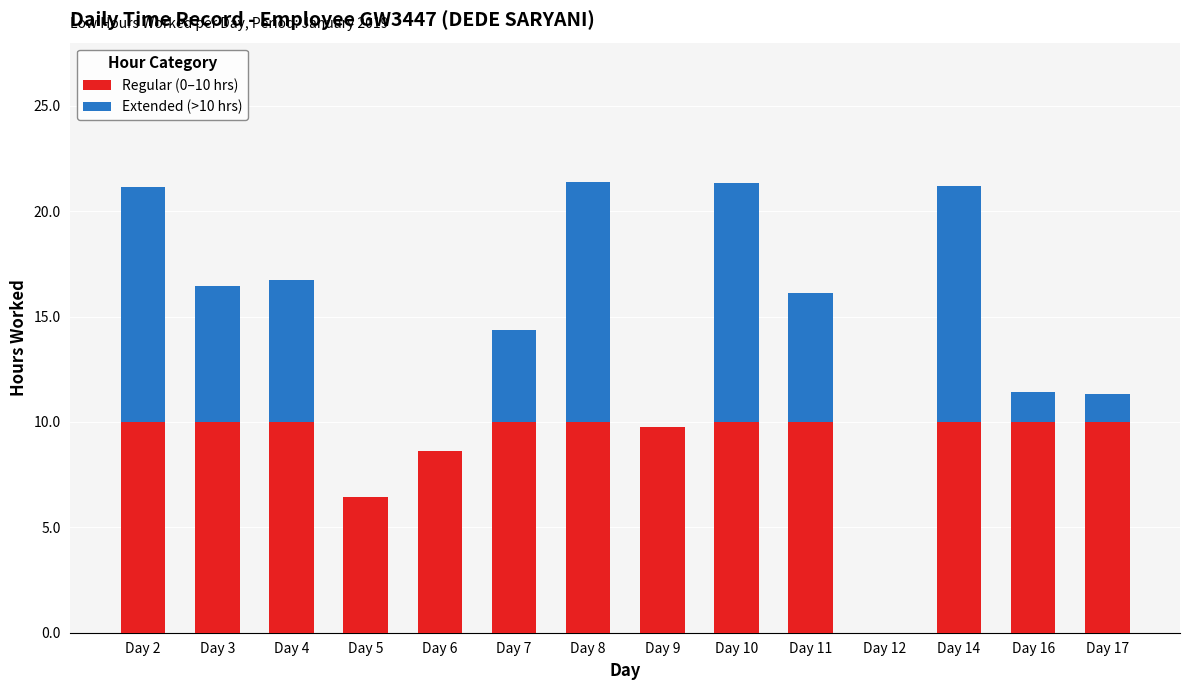

Reading left to right, what are the values for Regular (0–10 hrs)?

Day 2=10.0	Day 3=10.0	Day 4=10.0	Day 5=6.4	Day 6=8.6	Day 7=10.0	Day 8=10.0	Day 9=9.7	Day 10=10.0	Day 11=10.0	Day 12=0.0	Day 14=10.0	Day 16=10.0	Day 17=10.0